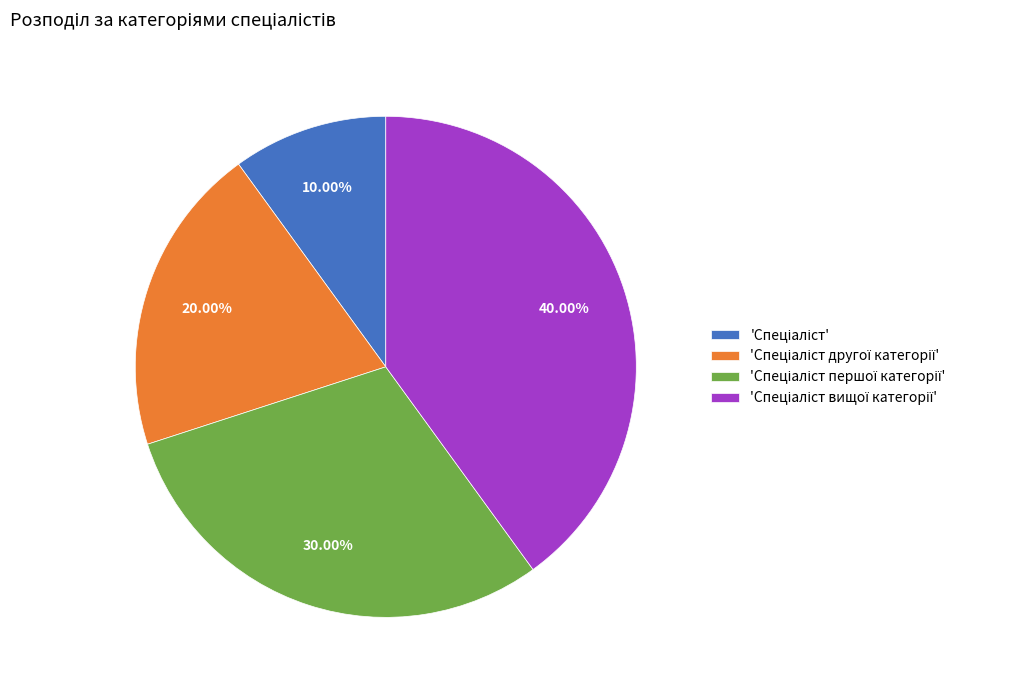

Is there any slice that represents more than half of the pie?

No